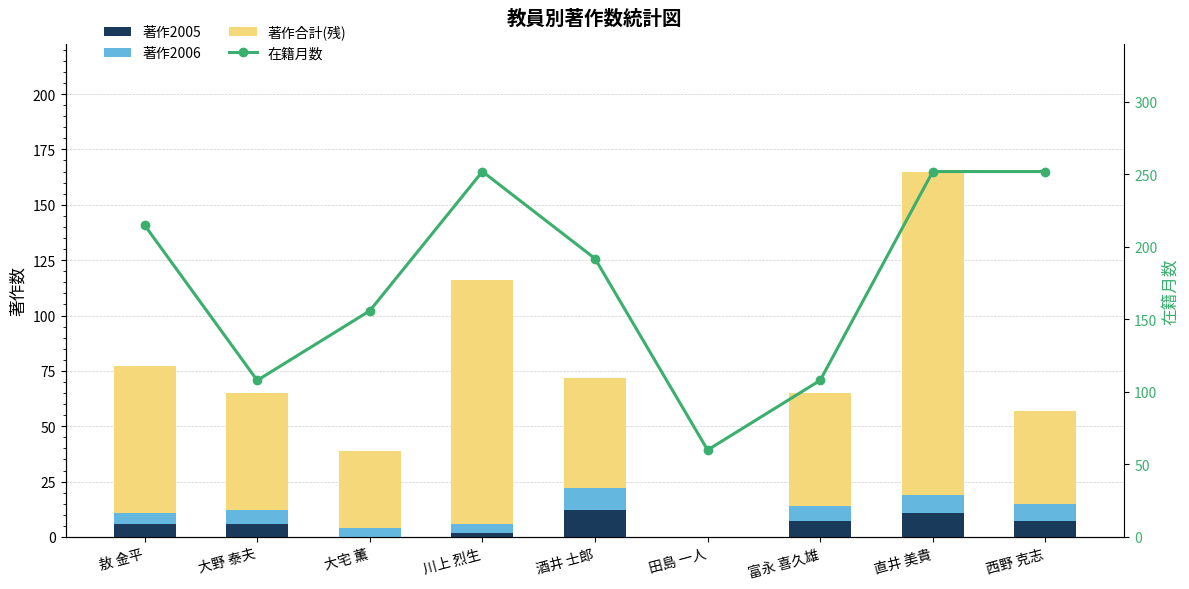

Which series has the largest total across all categories?

在籍月数